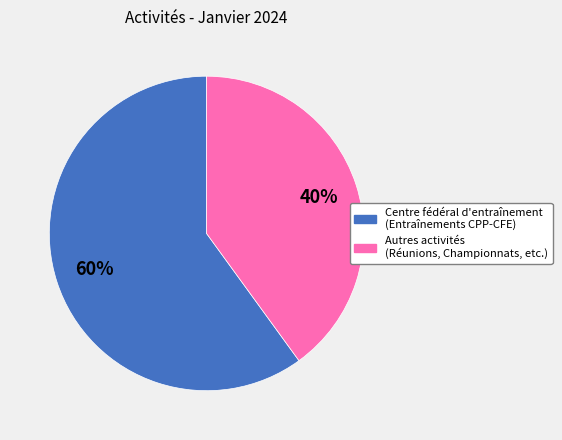

Count the number of slices in the pie.

2